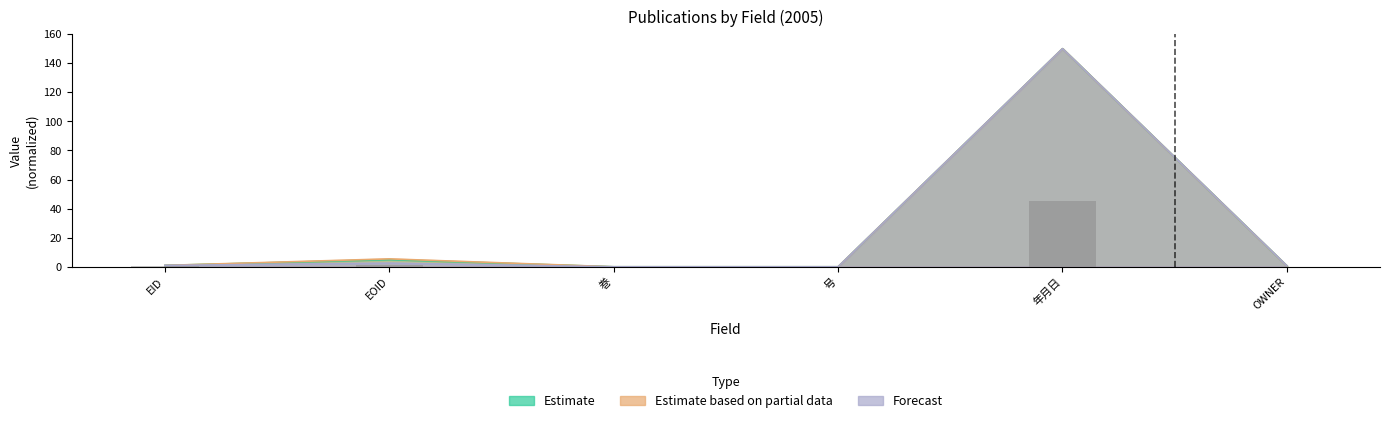

What is the label of the 5th bar from the right?

EOID